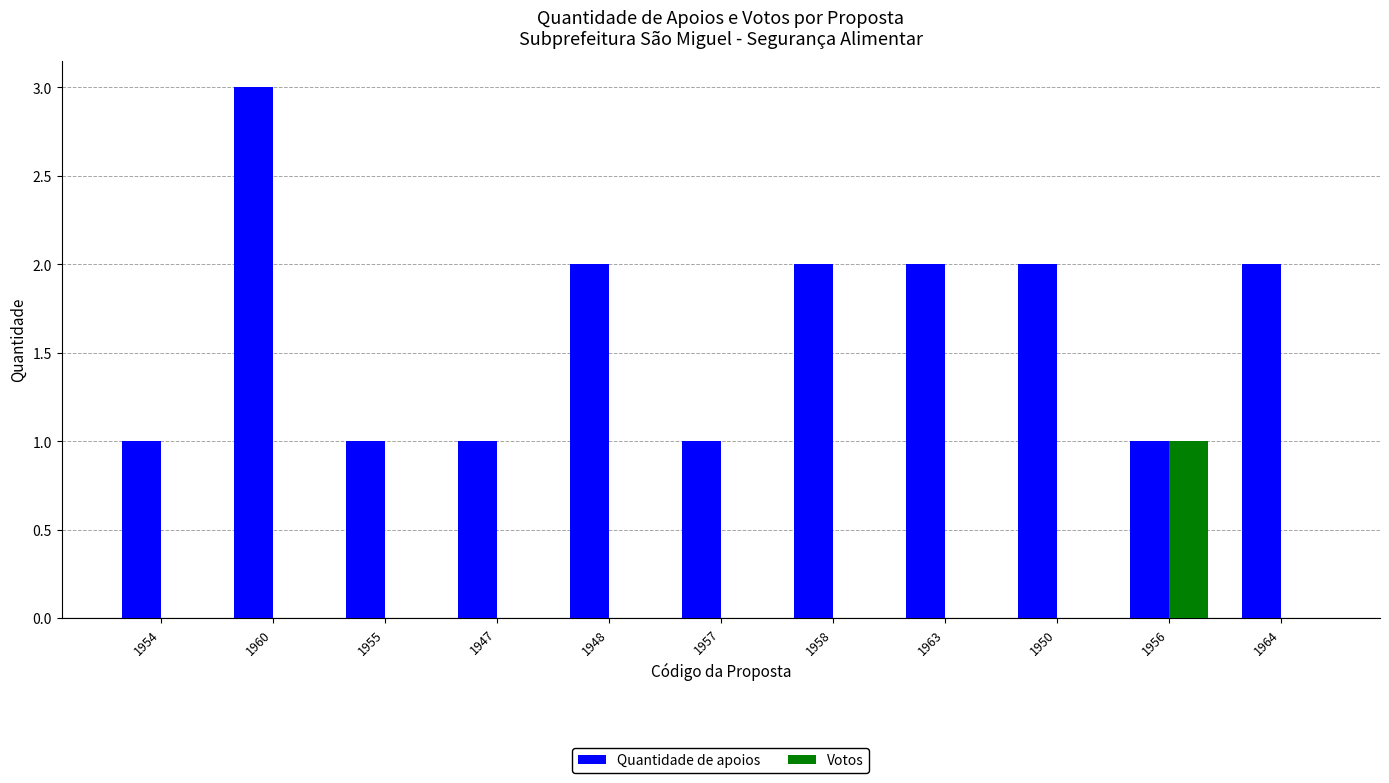

At which category is the sum across all series the highest?

1960